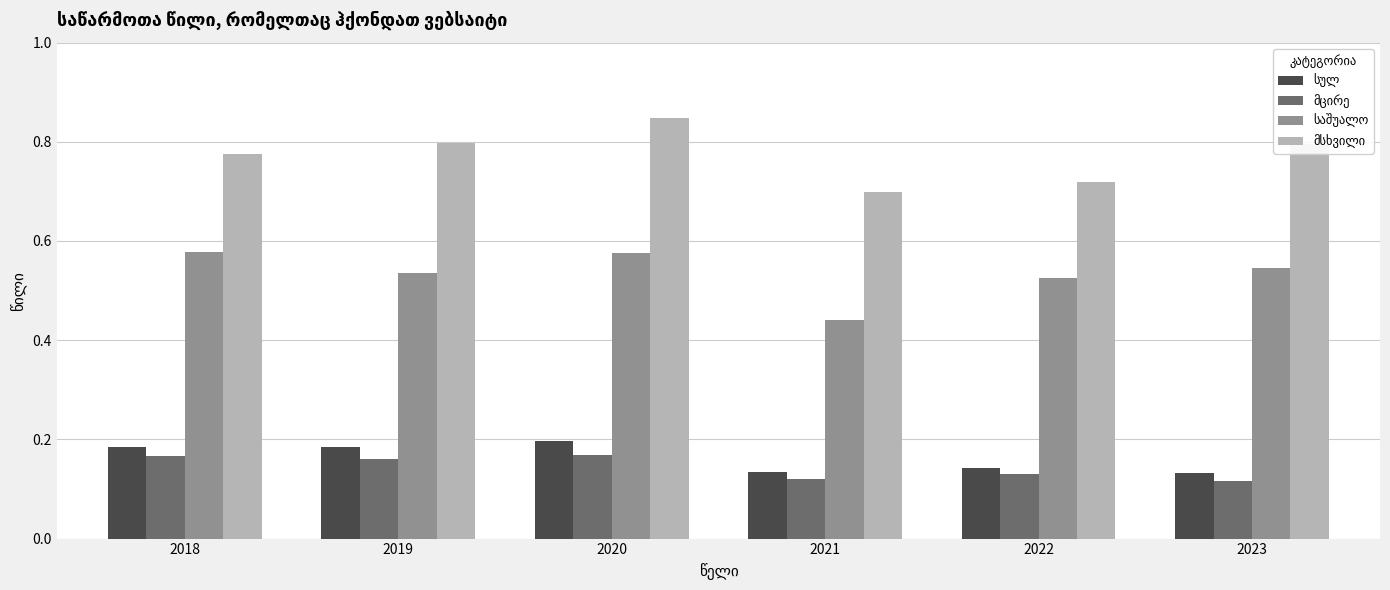

At which category is the sum across all series the highest?

2020